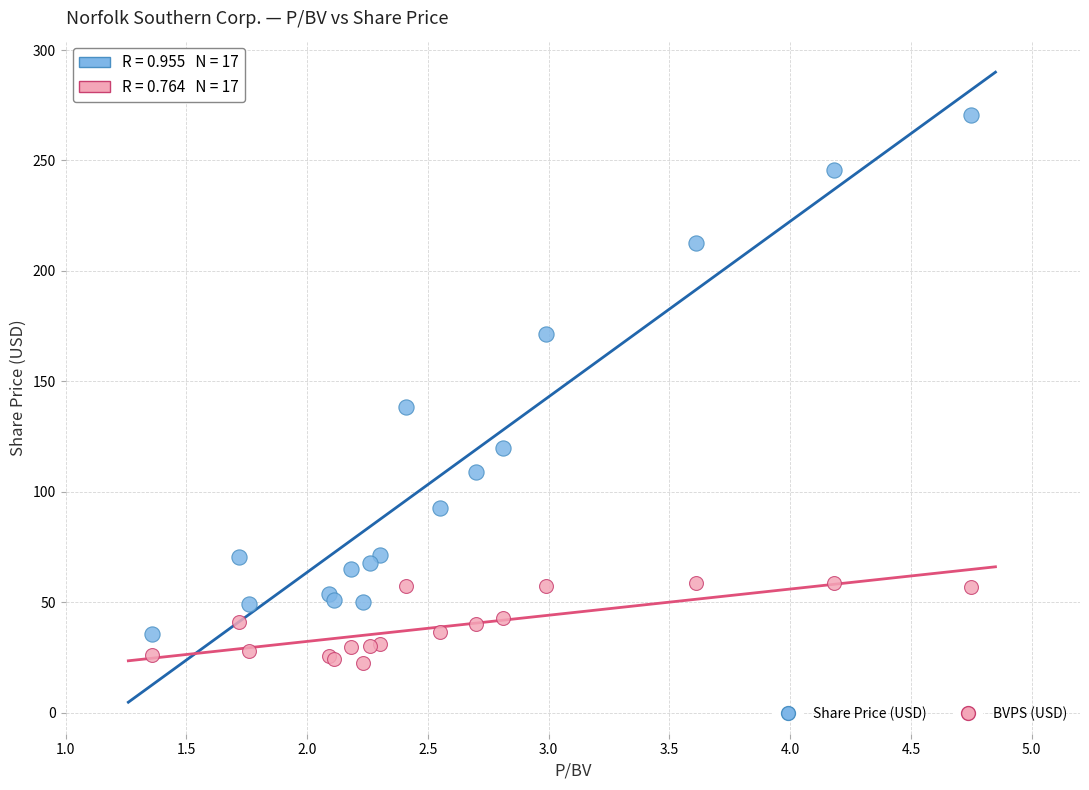

Across all series, what Y value is closest to 146?

138.6